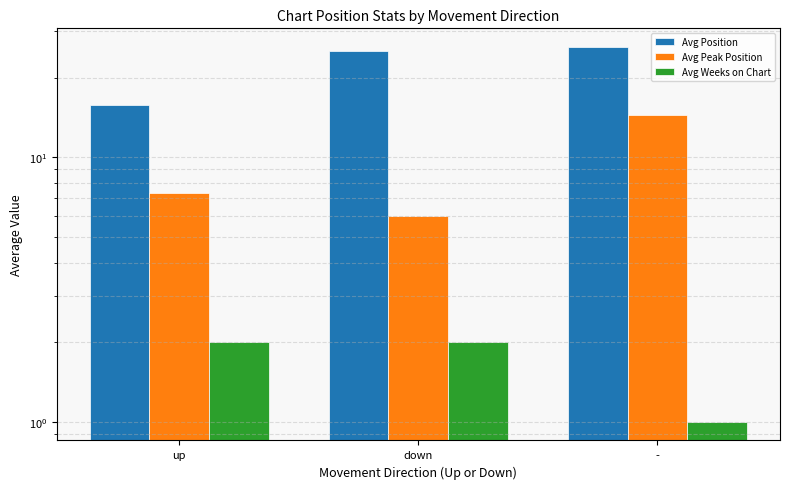

What is the value of the Avg Position bar at the 2nd from the left?

25.3